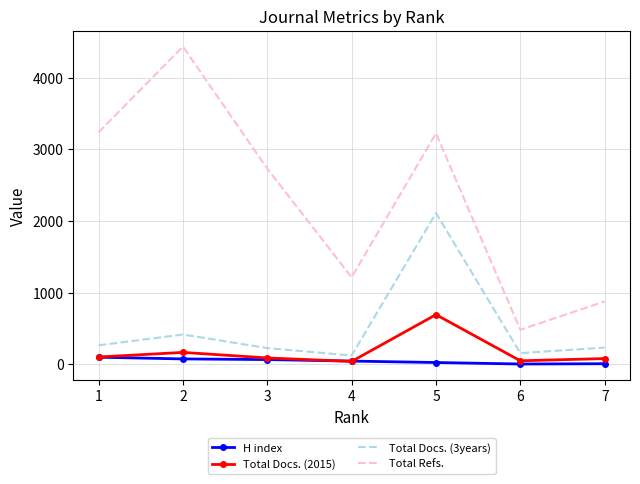

True or false: Total Refs. and Total Docs. (2015) intersect in this chart.

False